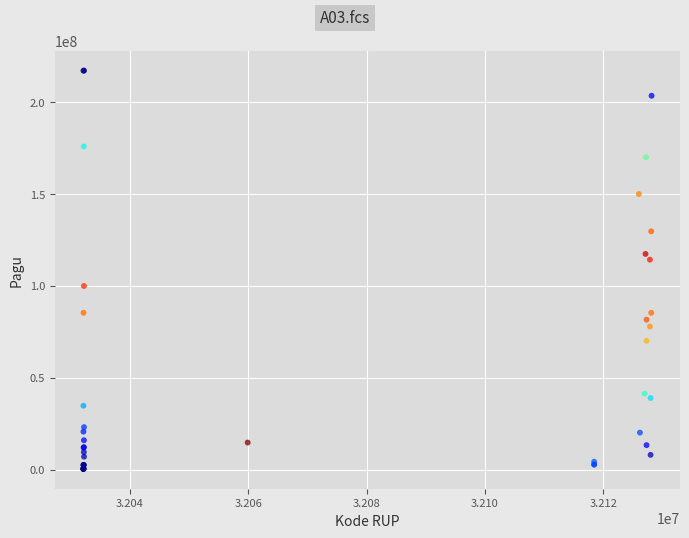

What Y value in the scatter plot is closest to 108830000?

114296000